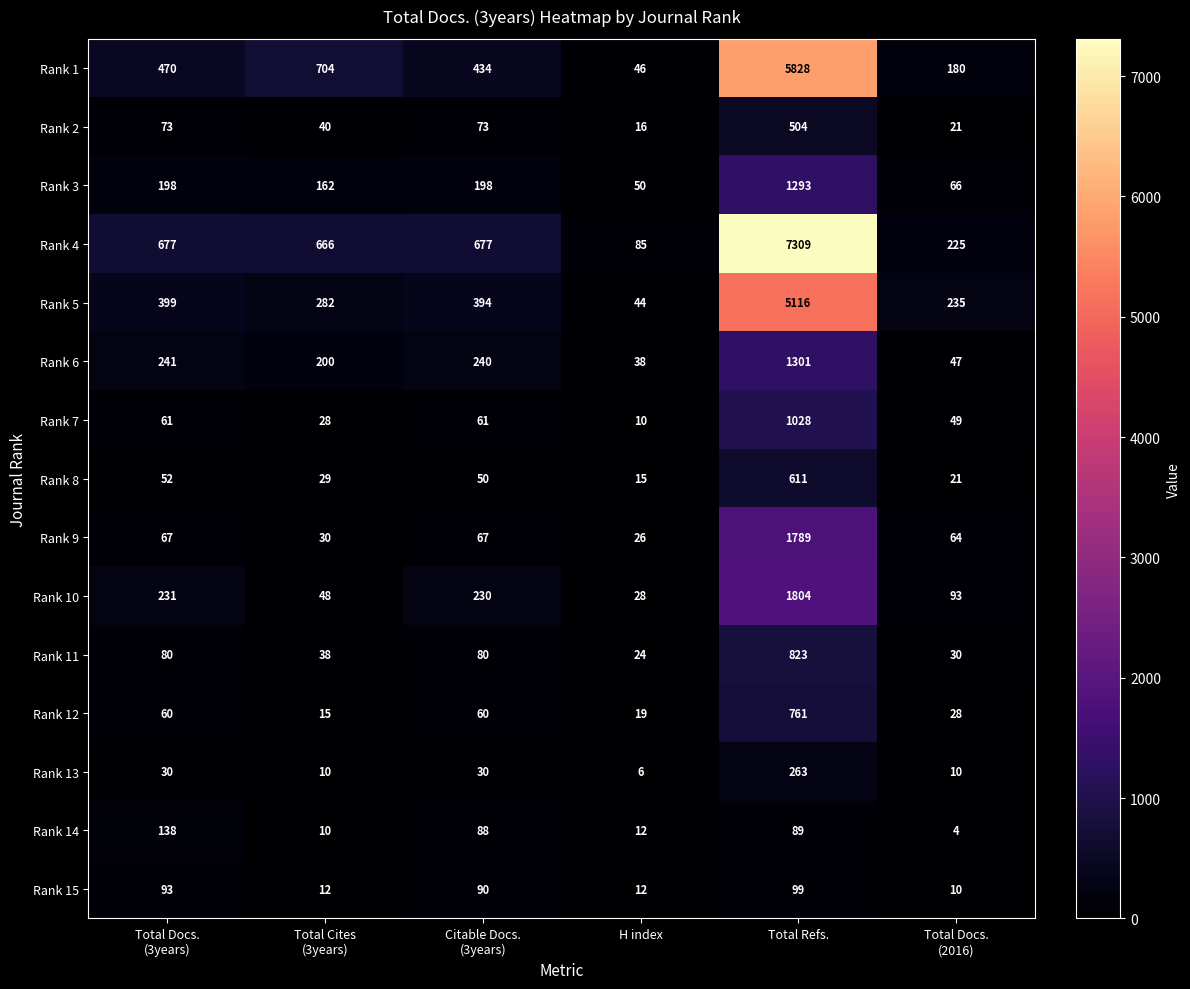

Which series has the largest range (max minus min)?

Rank 4